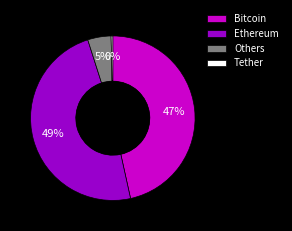

Which category has the smallest portion of the pie?

Tether